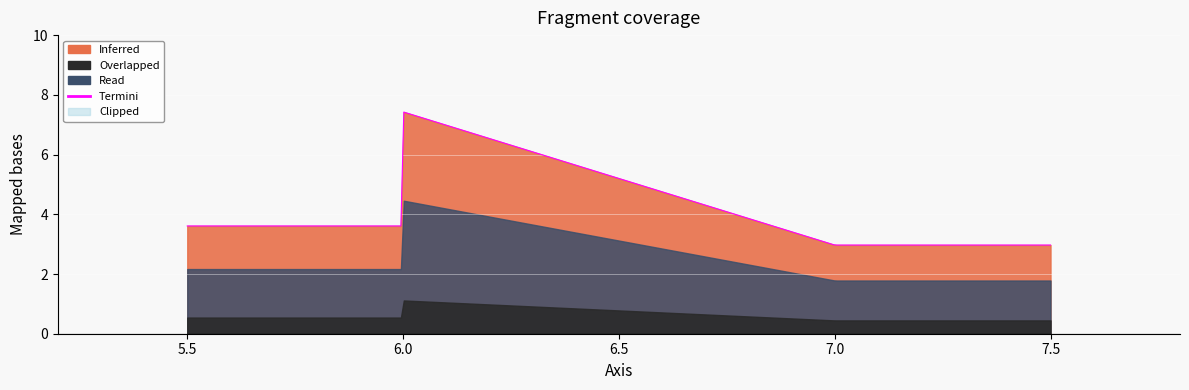

Reading left to right, extract all data points from this chart.

3.6	7.4	3.0